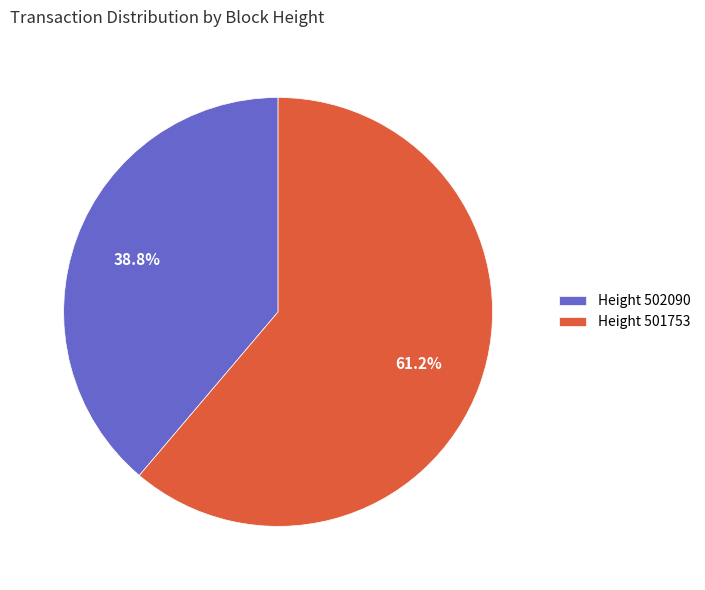

Does Height 502090 represent more than half of the total?

No